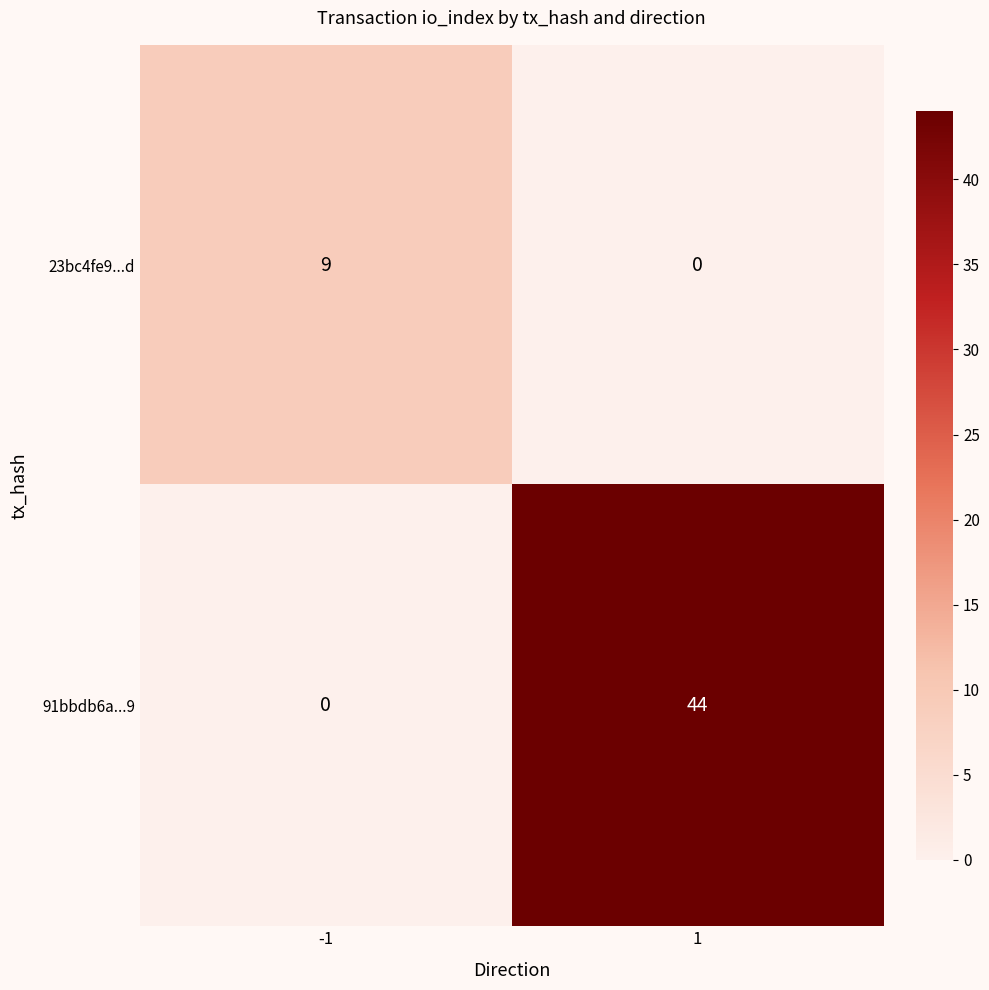

What is the greatest value displayed?

44